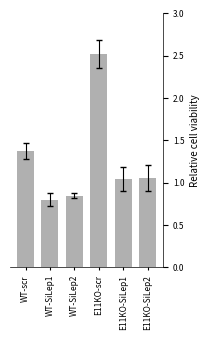

What position from the left is E11KO-SiLep1?

5